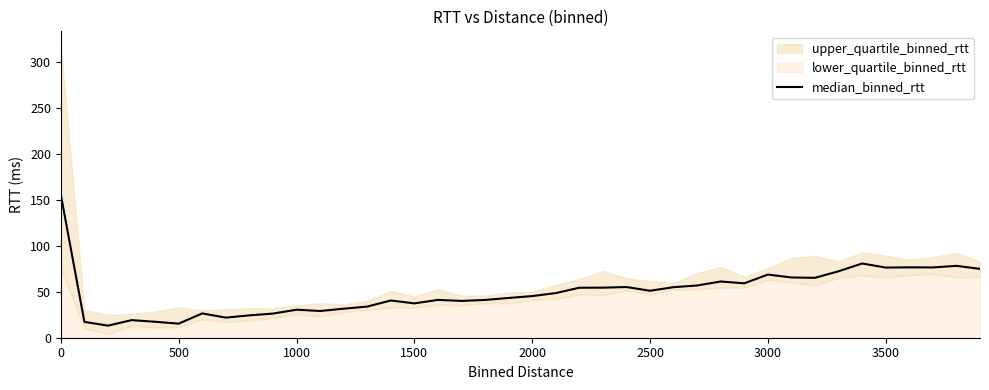

What is the highest value of the median_binned_rtt series?

155.6